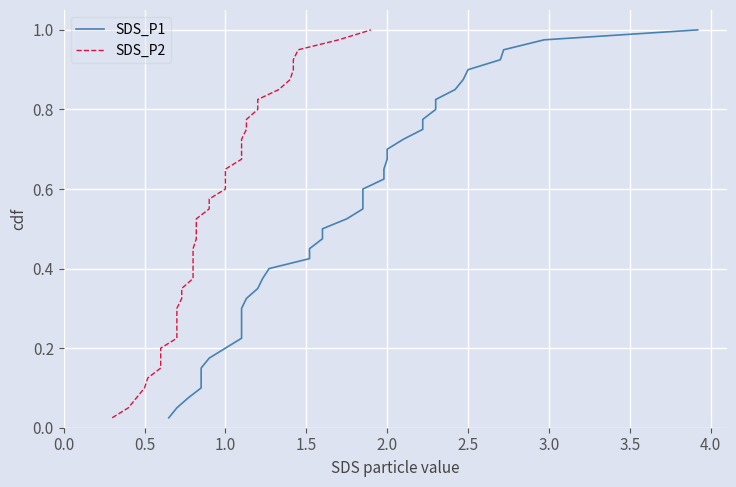

What is the difference between the maximum and minimum values in the SDS_P2 series?

1.0